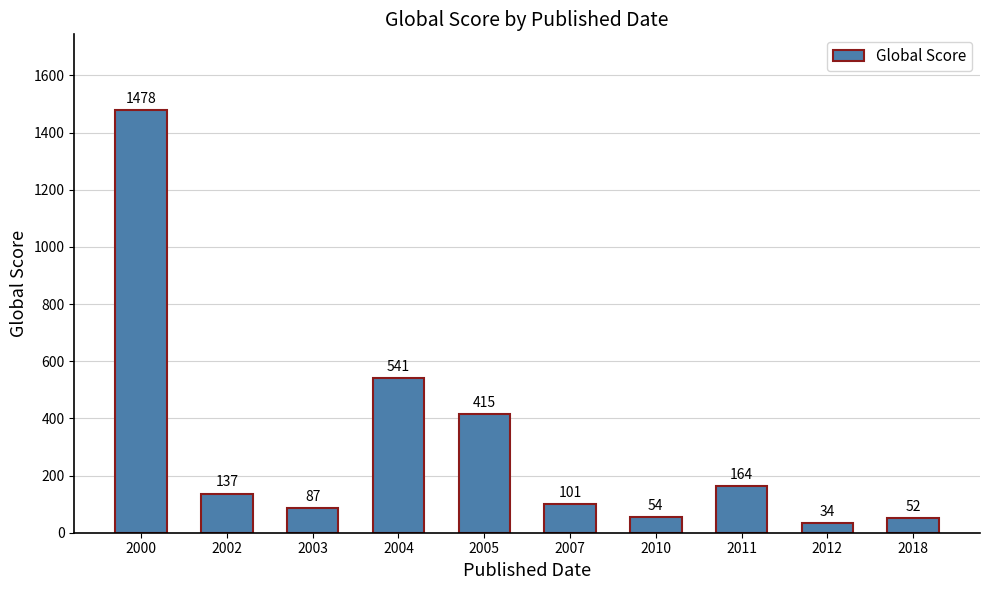

What is the value of the 8th bar from the left?

164